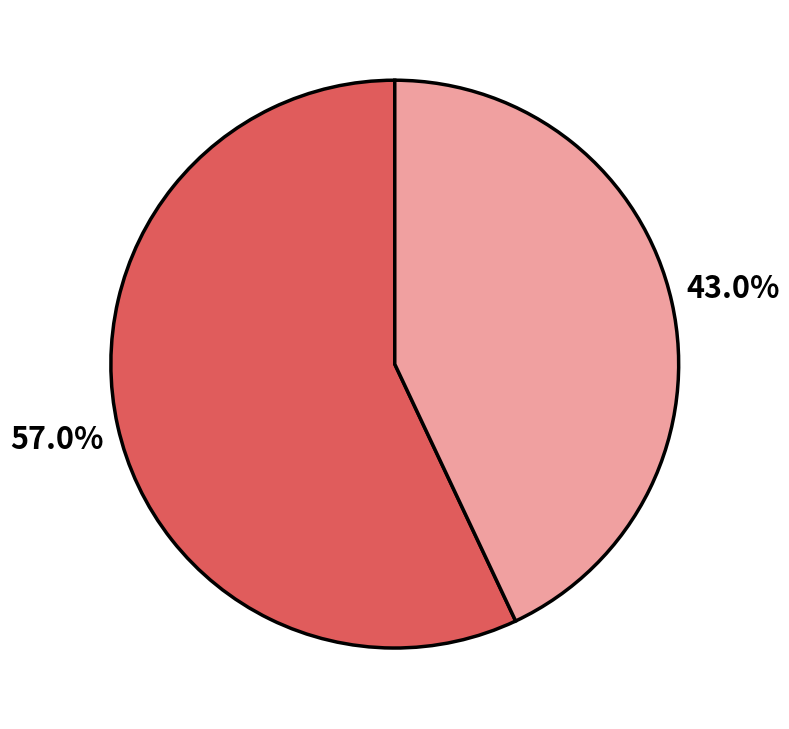

Is there any slice that represents more than half of the pie?

Yes